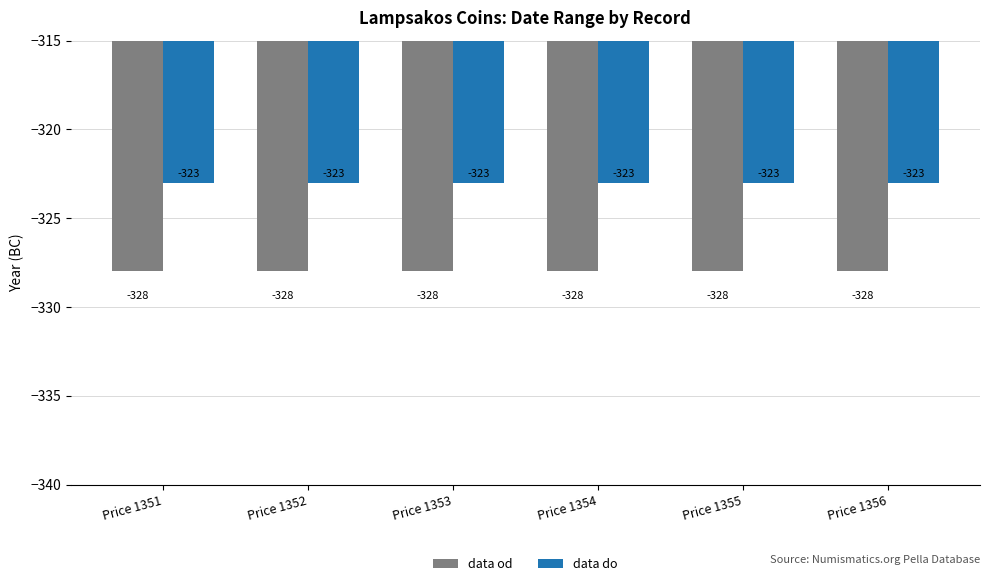

The data od series shows -534 at Price 1356. True or false?

False